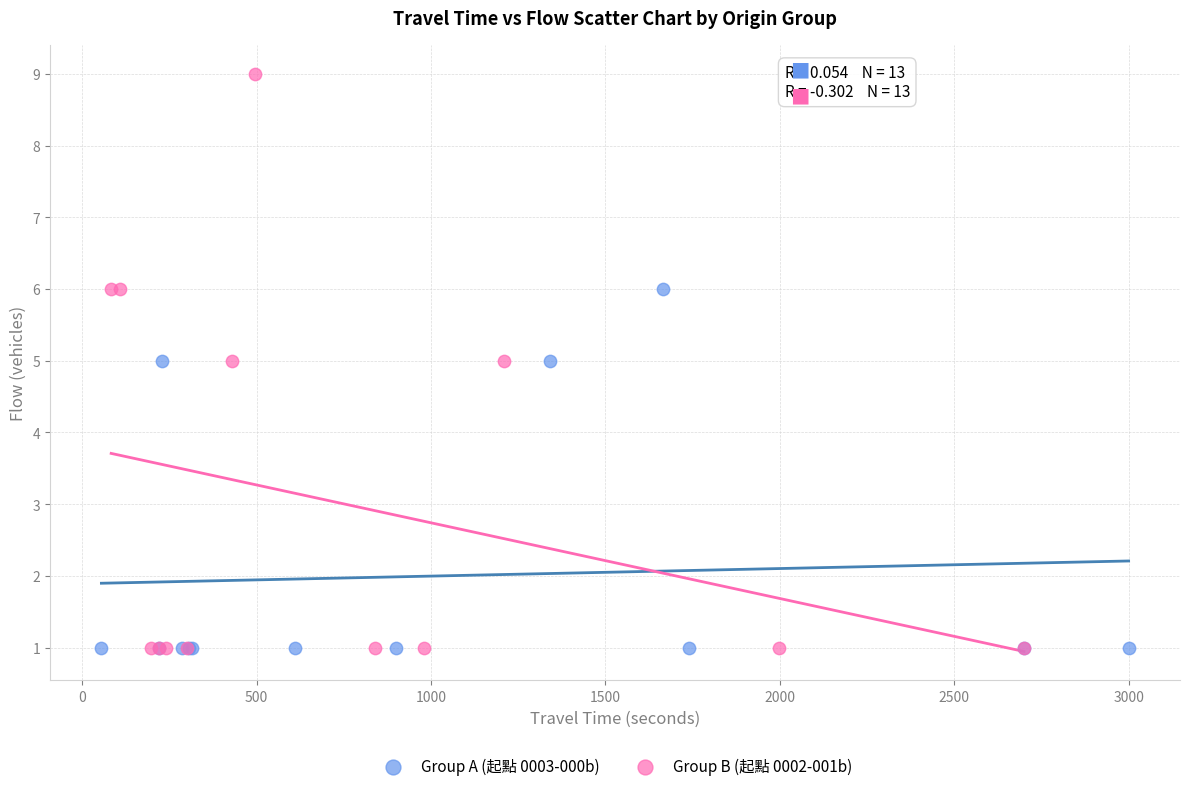

Which series has the largest Y range (max minus min)?

Group B (起點 0002-001b)